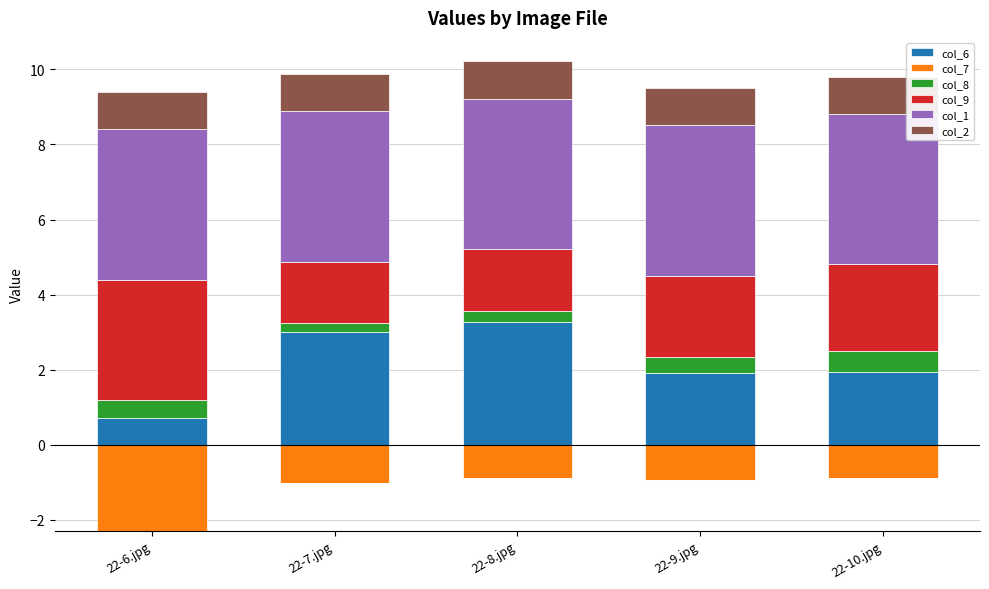

List the labels in order of col_1 value, largest first.

22-6.jpg, 22-7.jpg, 22-8.jpg, 22-9.jpg, 22-10.jpg